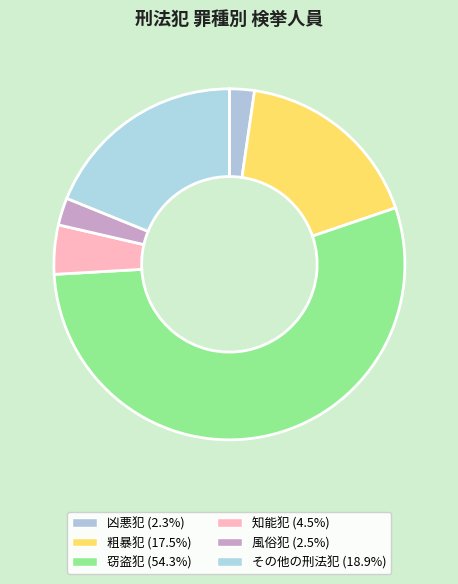

Count the number of slices in the pie.

6